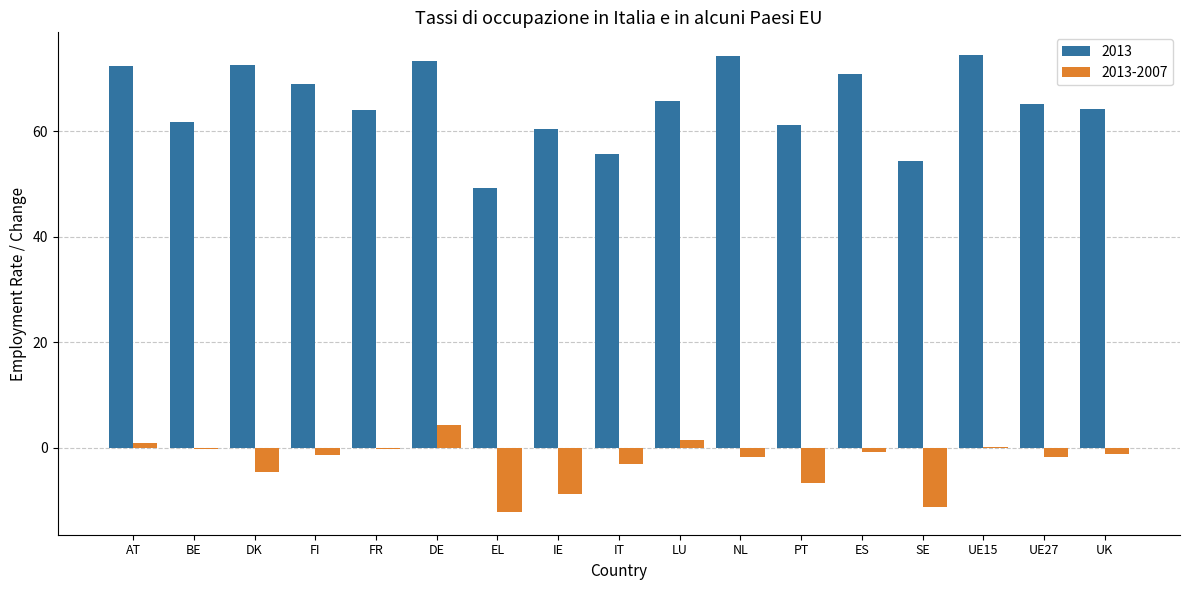

True or false: 2013 has a value of 101.1 at DE.

False